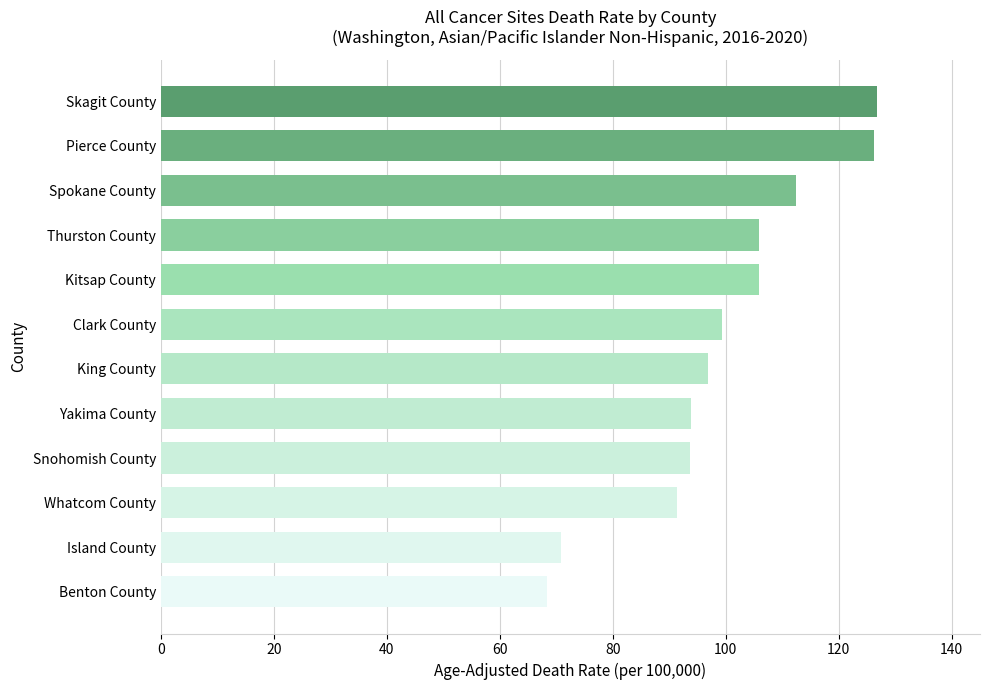

What is the greatest value displayed?

126.7